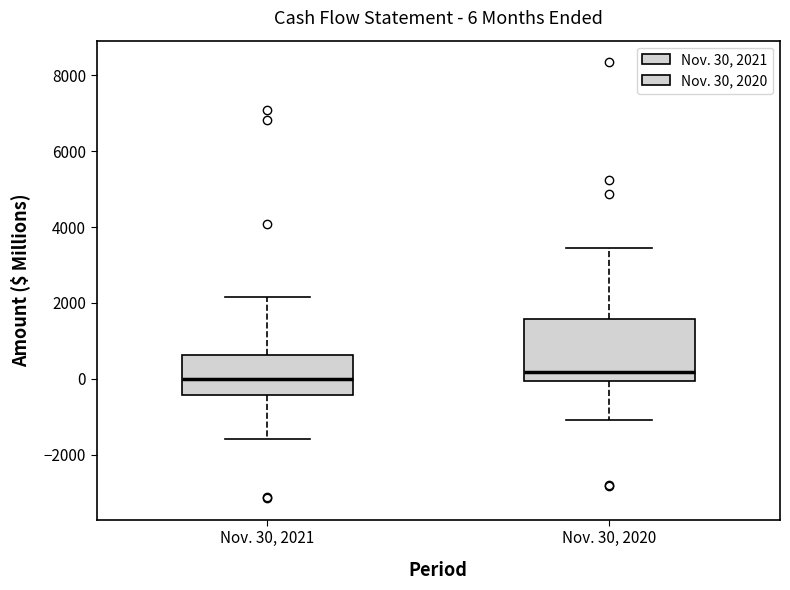

Which box is the tallest, from its lower edge to its upper edge?

Nov. 30, 2020